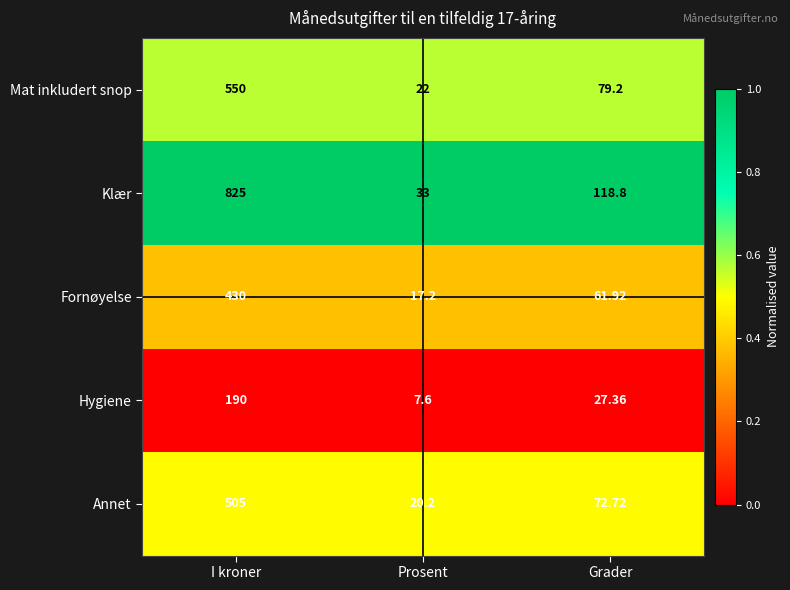

Which series changed the most between I kroner and Prosent?

Klær